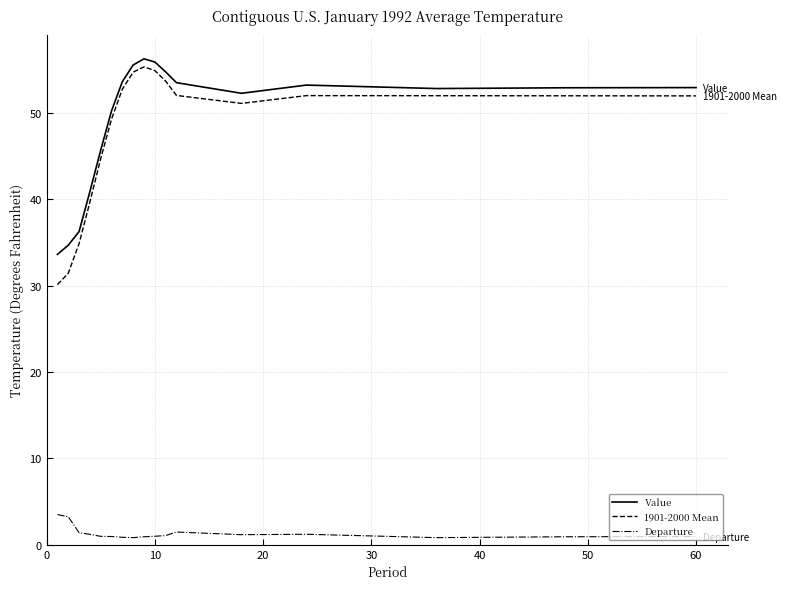

True or false: Value and Departure cross at least once.

False